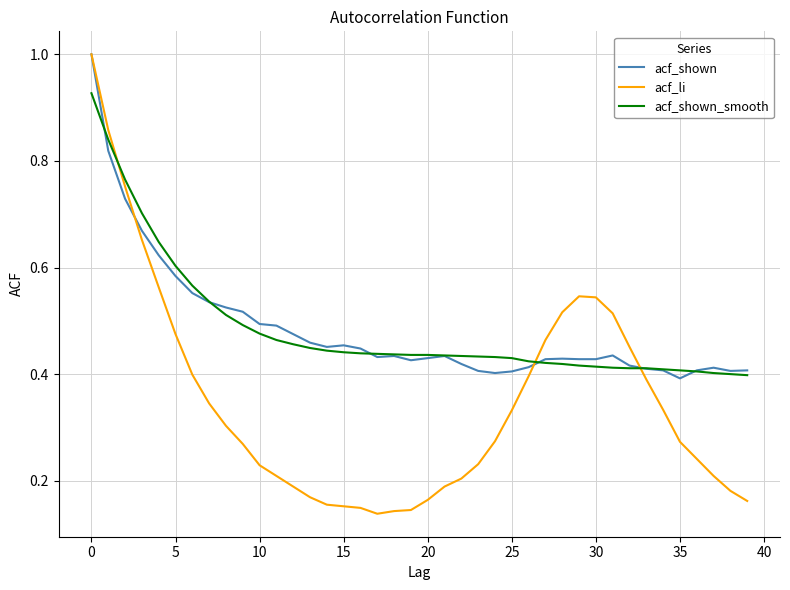

True or false: acf_shown and acf_shown_smooth intersect in this chart.

True